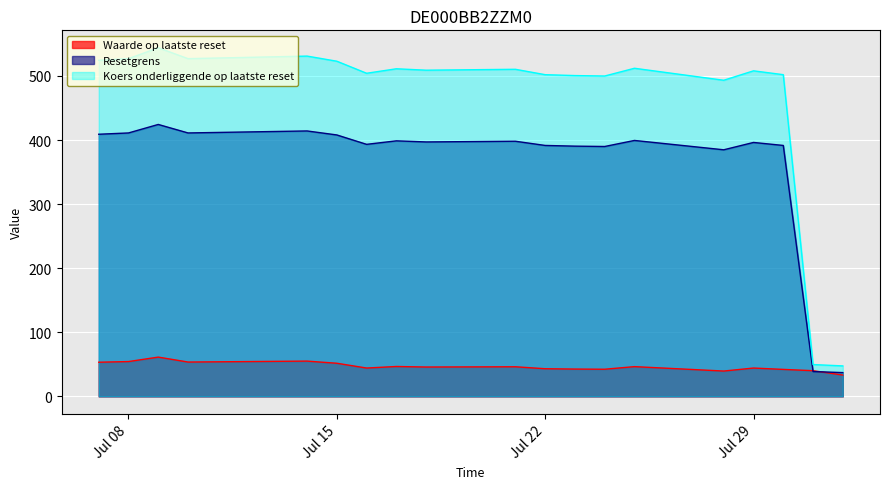

What is the difference between the Resetgrens values at 2025-07-24 and 2025-07-11?

21.9